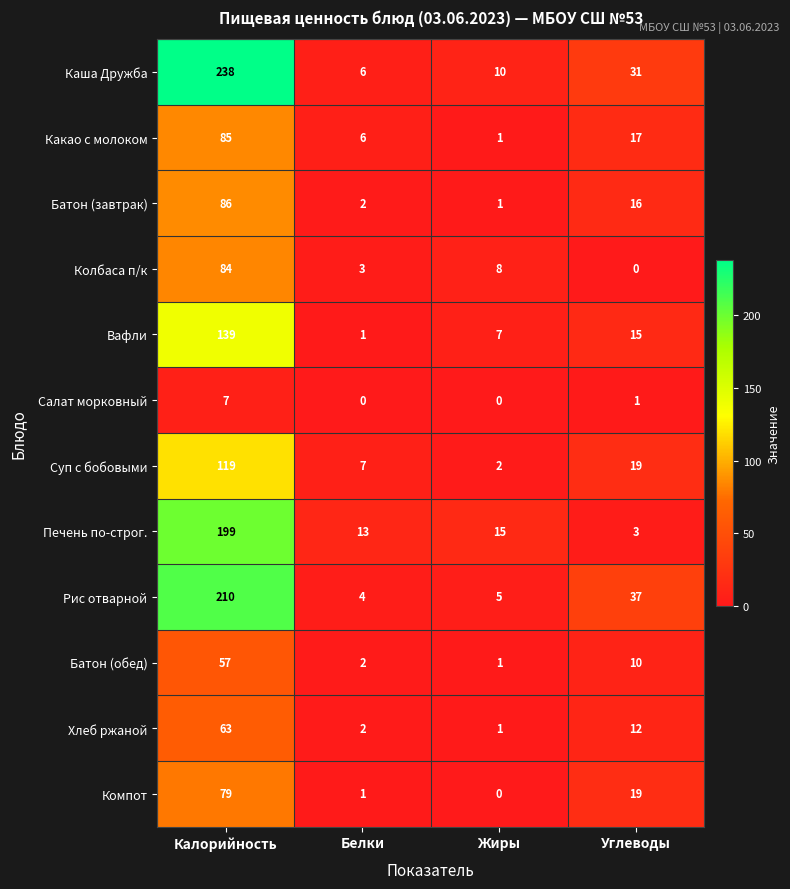

Which category has the lowest value in the Хлеб ржаной series?

Жиры